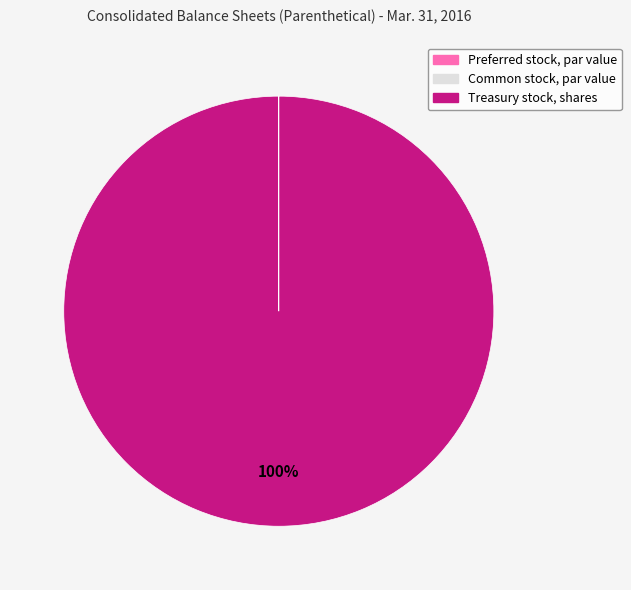

The Treasury stock, shares slice represents 91% of the pie. True or false?

False